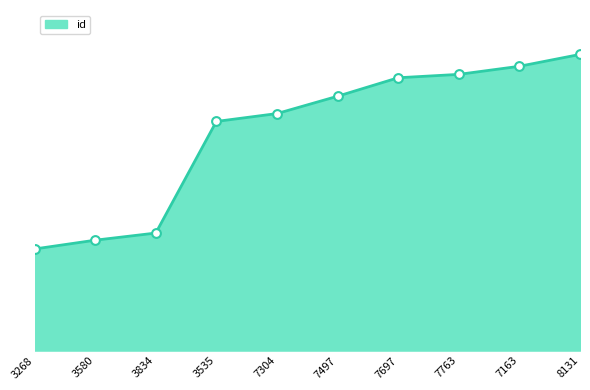

Between 7304 and 7163, which is larger?

7163